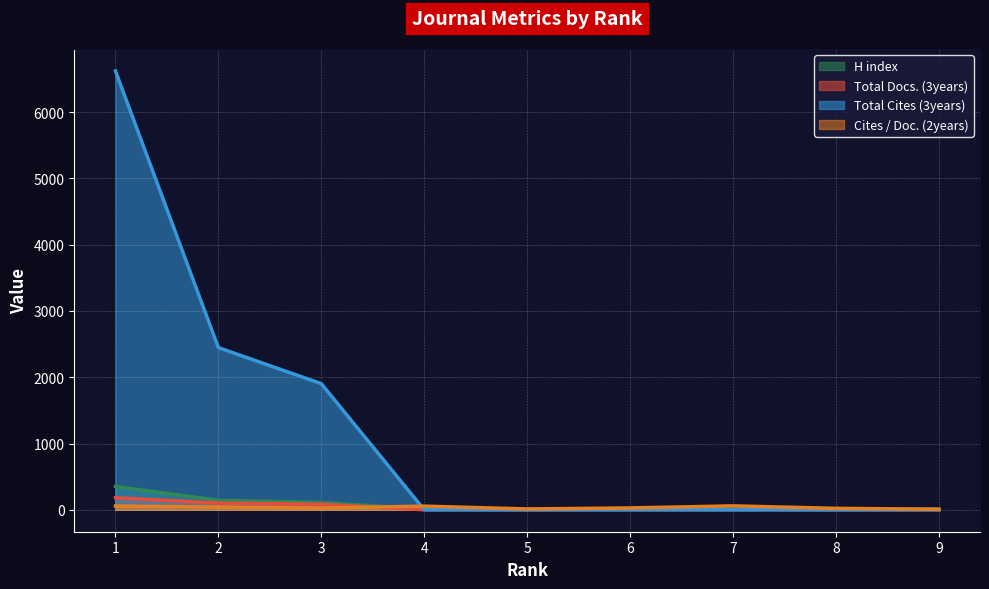

Rank the series at 7 from lowest to highest value.

Total Docs. (3years), Total Cites (3years), H index, Cites / Doc. (2years)